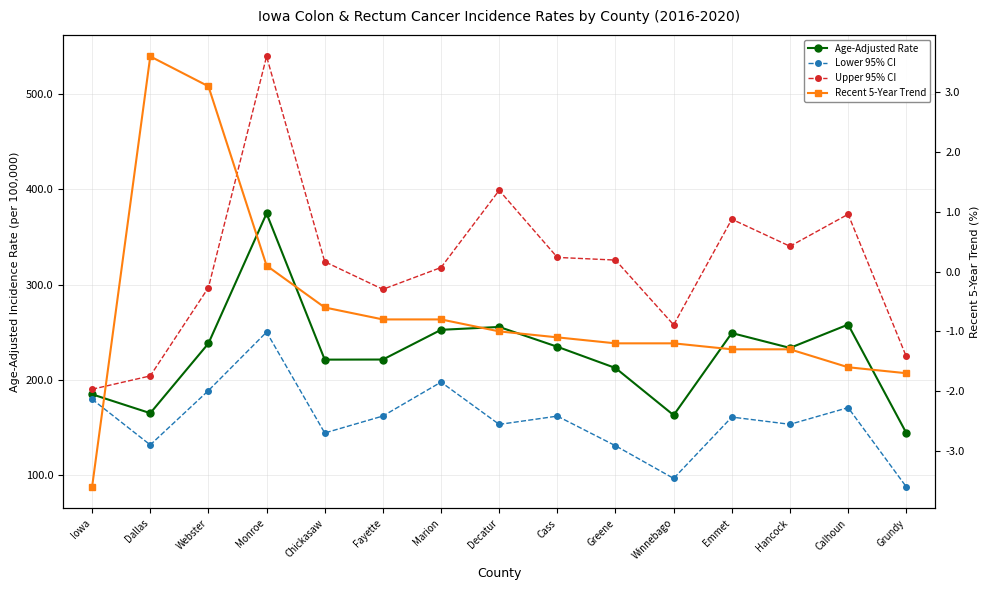

The Recent 5-Year Trend series shows -0.8 at Fayette. True or false?

True